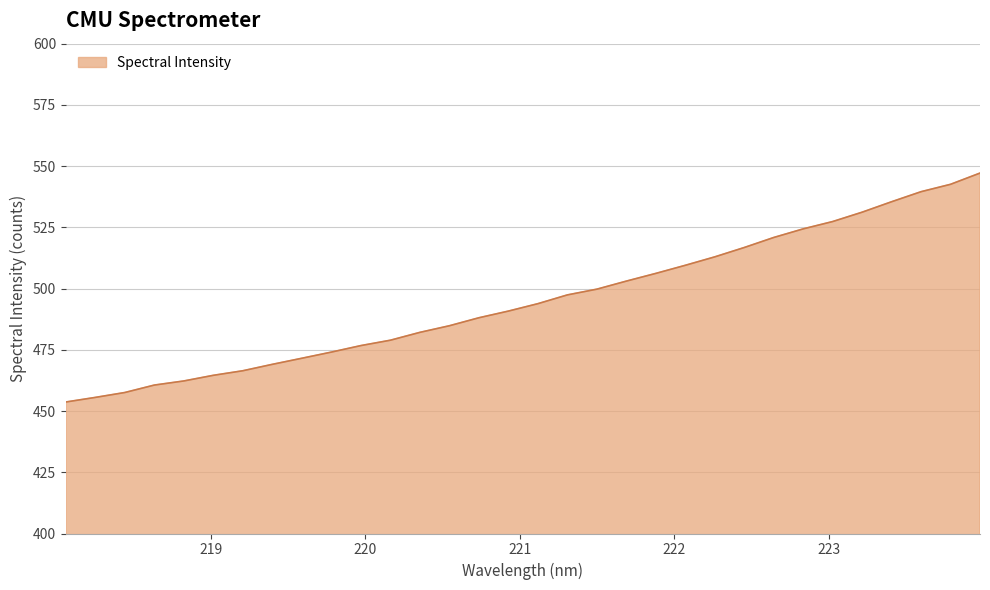

What is the smallest value displayed?

453.7